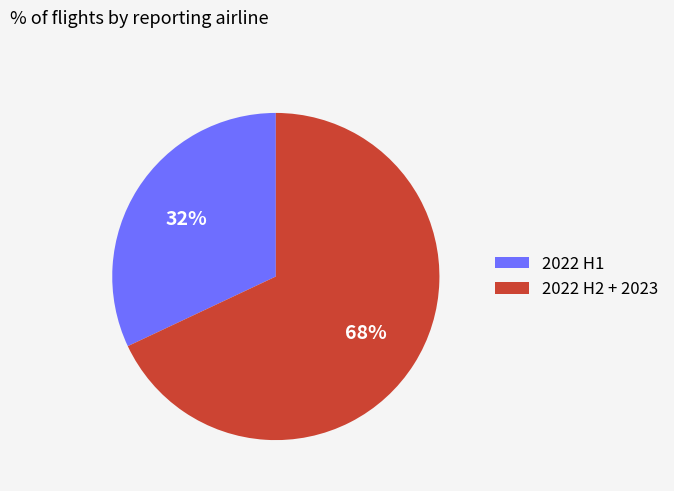

Rank the categories by value from lowest to highest.

2022 H1, 2022 H2 + 2023